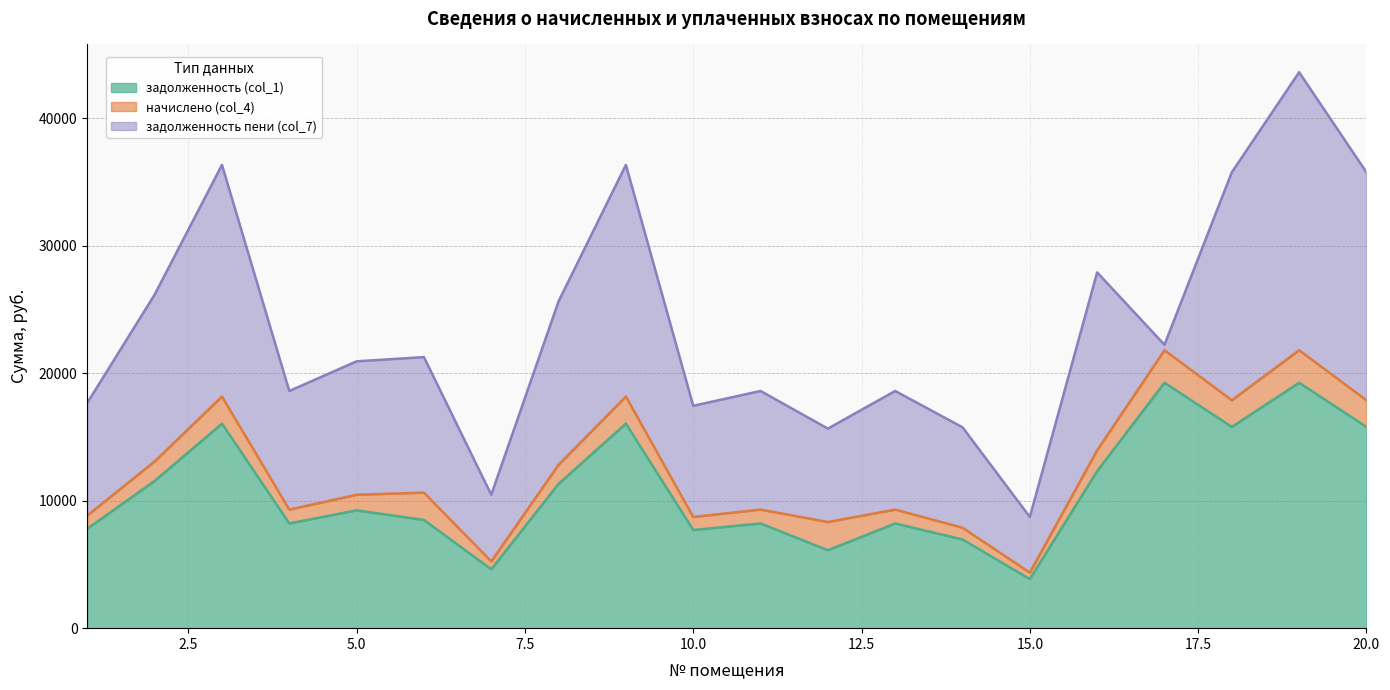

How many data points in задолженность пени (col_7) are less than 10469?

10